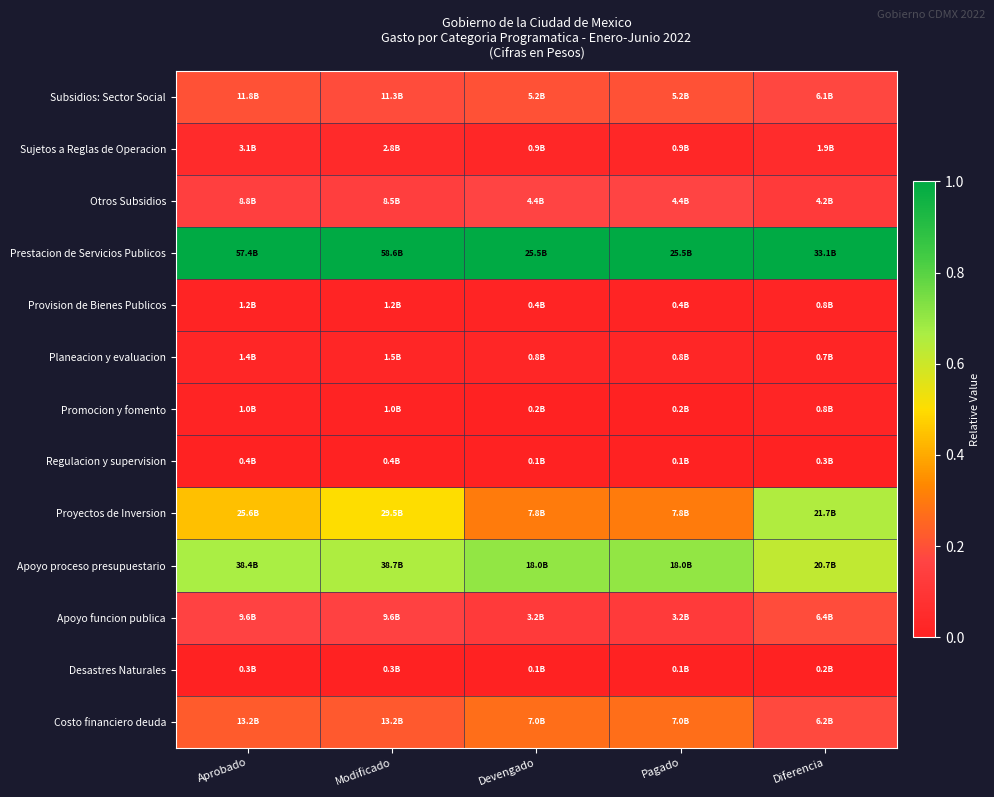

Reading left to right, what are all the values shown in this chart?

Subsidios: Sector Social: Aprobado=0.2	Modificado=0.2	Devengado=0.2	Pagado=0.2	Diferencia=0.2
Sujetos a Reglas de Operacion: Aprobado=0.0	Modificado=0.0	Devengado=0.0	Pagado=0.0	Diferencia=0.1
Otros Subsidios: Aprobado=0.1	Modificado=0.1	Devengado=0.2	Pagado=0.2	Diferencia=0.1
Prestacion de Servicios Publicos: Aprobado=1.0	Modificado=1.0	Devengado=1.0	Pagado=1.0	Diferencia=1.0
Provision de Bienes Publicos: Aprobado=0.0	Modificado=0.0	Devengado=0.0	Pagado=0.0	Diferencia=0.0
Planeacion y evaluacion: Aprobado=0.0	Modificado=0.0	Devengado=0.0	Pagado=0.0	Diferencia=0.0
Promocion y fomento: Aprobado=0.0	Modificado=0.0	Devengado=0.0	Pagado=0.0	Diferencia=0.0
Regulacion y supervision: Aprobado=0.0	Modificado=0.0	Devengado=0.0	Pagado=0.0	Diferencia=0.0
Proyectos de Inversion: Aprobado=0.4	Modificado=0.5	Devengado=0.3	Pagado=0.3	Diferencia=0.7
Apoyo proceso presupuestario: Aprobado=0.7	Modificado=0.7	Devengado=0.7	Pagado=0.7	Diferencia=0.6
Apoyo funcion publica: Aprobado=0.2	Modificado=0.2	Devengado=0.1	Pagado=0.1	Diferencia=0.2
Desastres Naturales: Aprobado=0.0	Modificado=0.0	Devengado=0.0	Pagado=0.0	Diferencia=0.0
Costo financiero deuda: Aprobado=0.2	Modificado=0.2	Devengado=0.3	Pagado=0.3	Diferencia=0.2